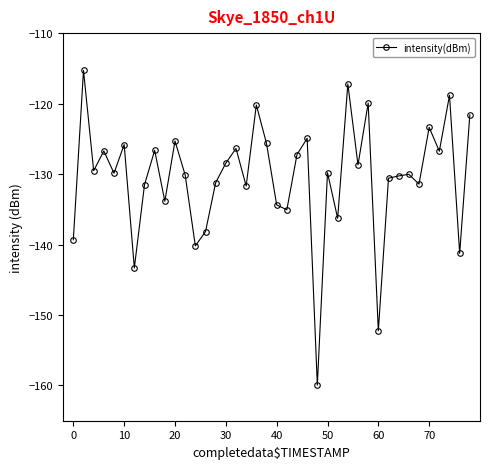

Is this an area chart (filled region under the line)?

No